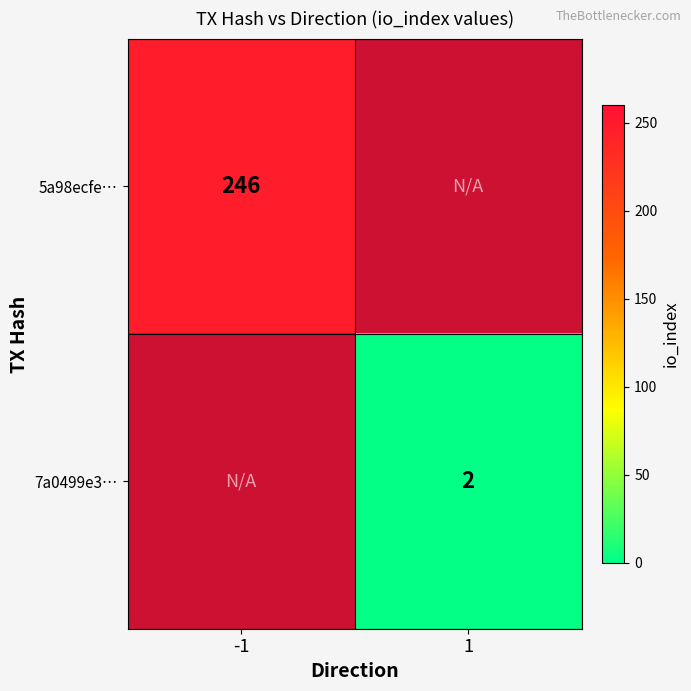

Is it true that 7a0499e3… equals 1 at 1?

False